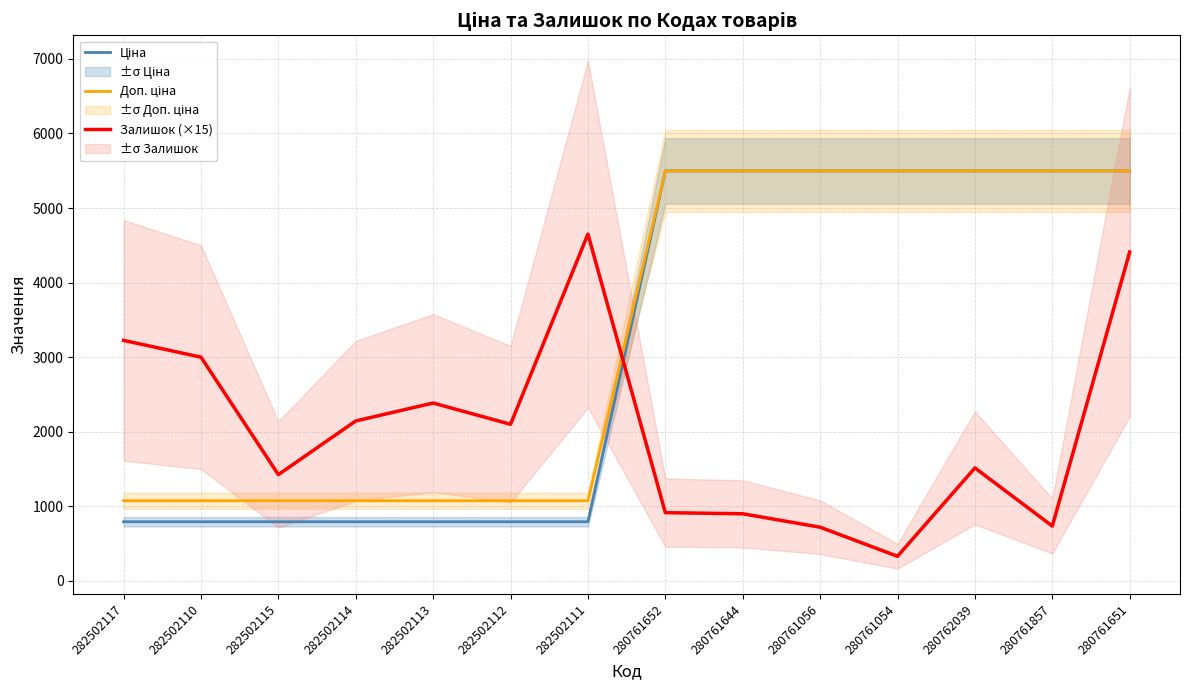

How many lines are shown in the chart?

3